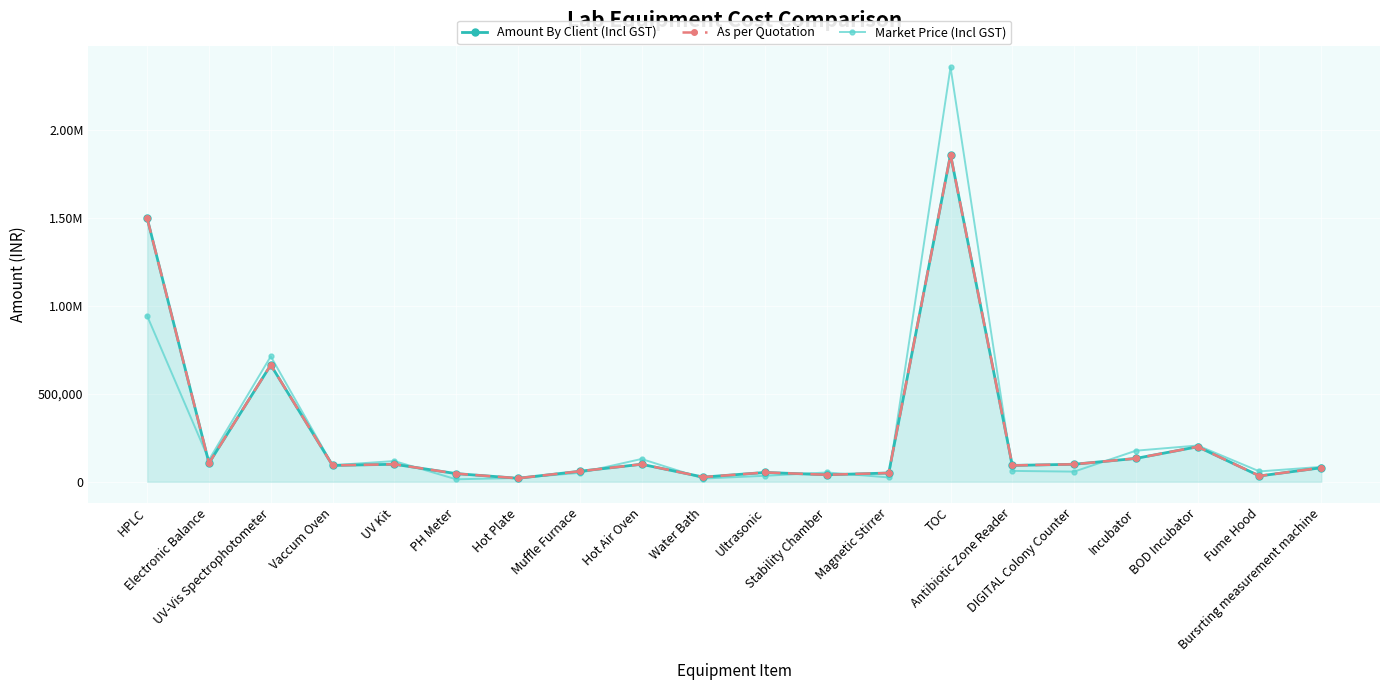

Reading left to right, extract all data points from this chart.

Amount By Client (Incl GST): 1500000.0	106400.0	665000.0	93100.0	99750.0	46548.0	19950.0	59850.0	99750.0	26600.0	53200.0	39900.0	50000.0	1862000.0	93100.0	99750.0	133000.0	199500.0	33250.0	79800.0
As per Quotation: 1499999.5	106399.4	664999.6	93099.6	99748.9	46547.5	19949.1	59849.6	99772.5	26599.6	53199.1	39899.3	49999.0	1861999.9	93099.6	99748.9	132999.0	199499.1	33248.9	79799.9
Market Price (Incl GST): 944000.0	125080.0	713900.0	94282.0	118000.0	14160.0	21664.8	50740.0	129800.0	18408.0	34102.0	53100.0	24768.2	2360000.0	61950.0	57820.0	177000.0	206500.0	59000.0	84960.0